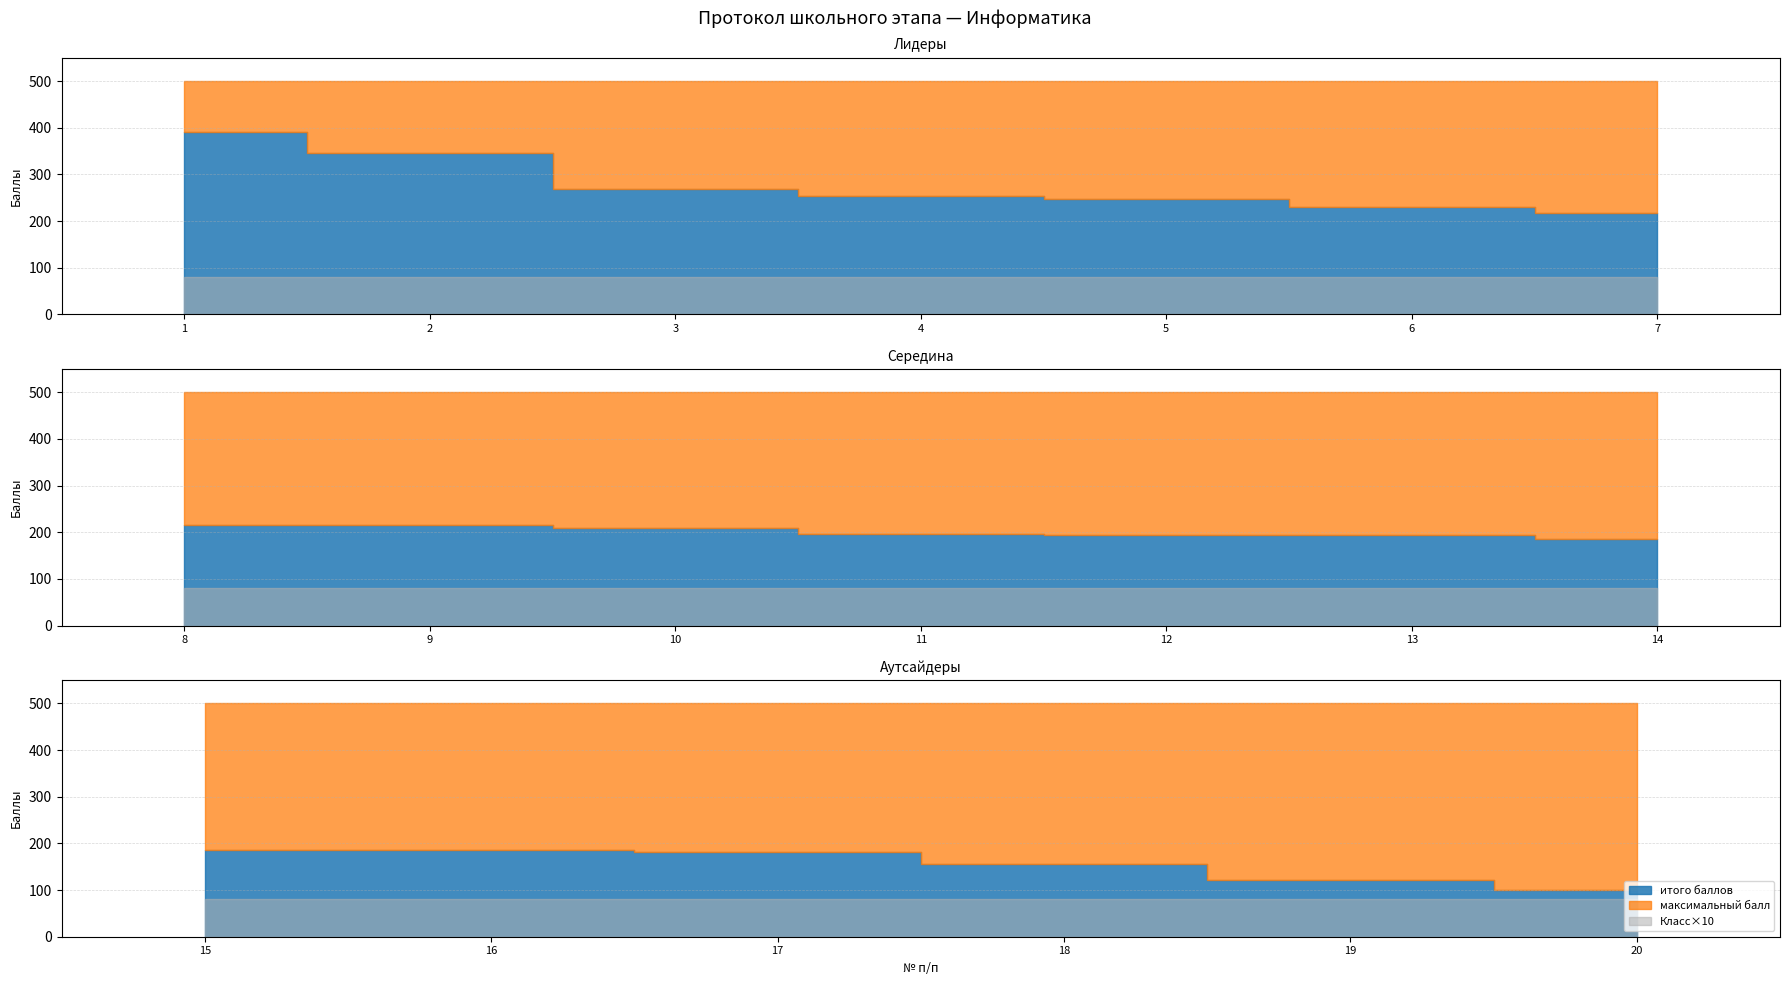

Between 10 and 15, which series saw the biggest shift?

итого баллов